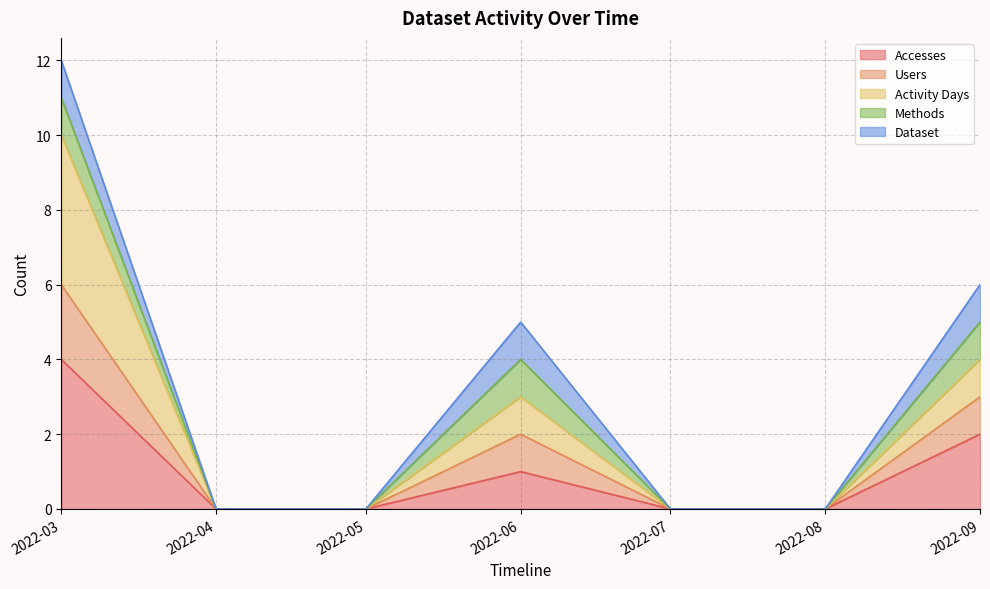

Between 2022-04 and 2022-03, which is larger?

2022-03